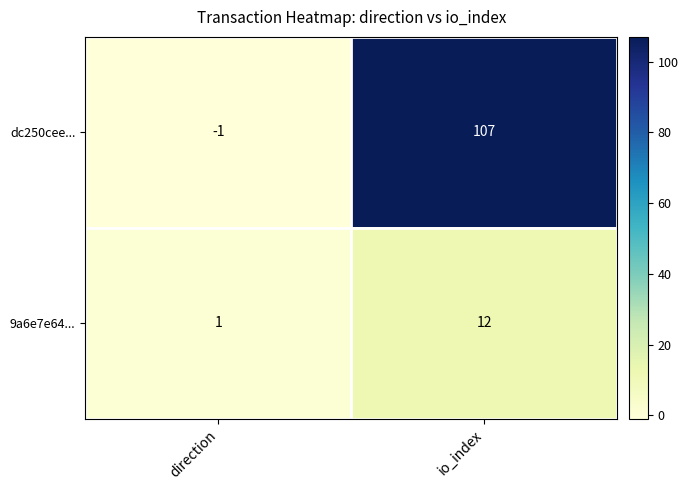

At which category is the sum across all series the highest?

io_index